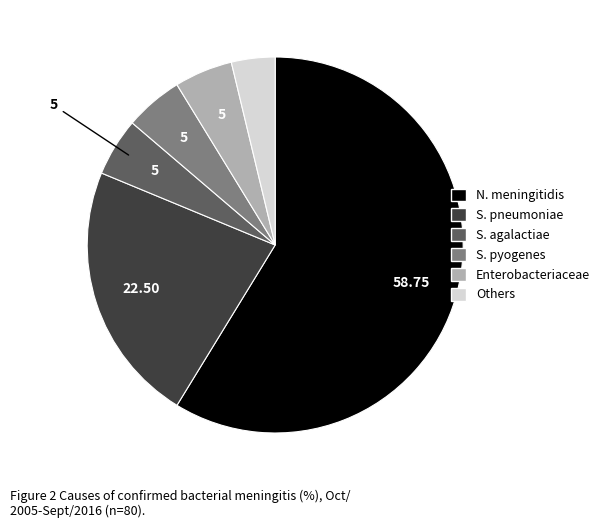

Does any single category account for the majority?

Yes